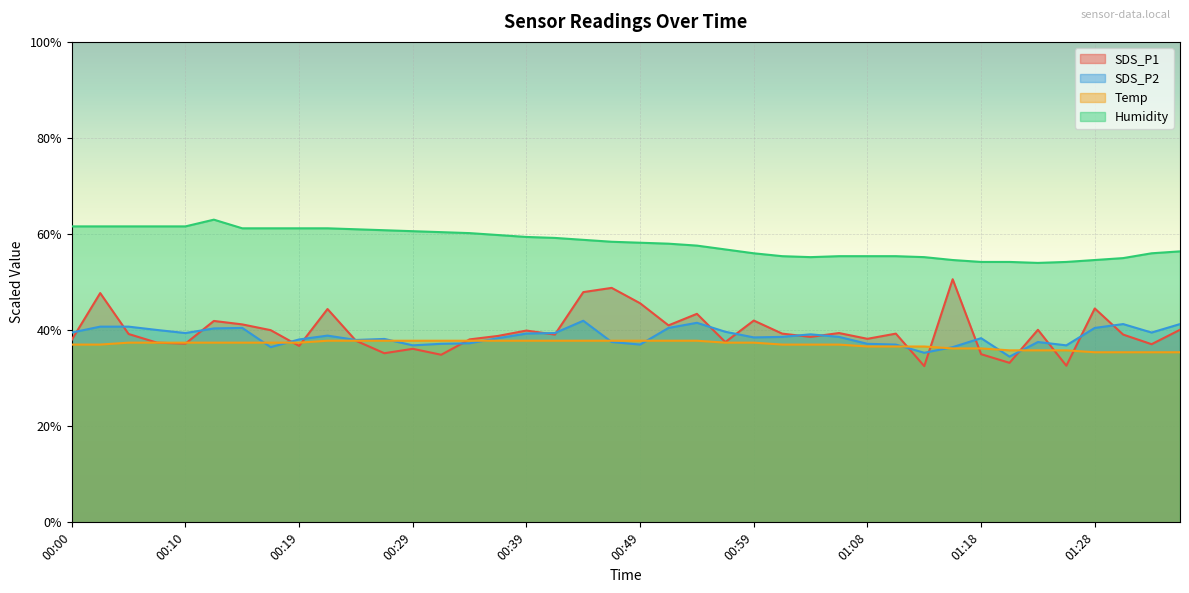

Which series changed the most between 01:11 and 01:28?

SDS_P1